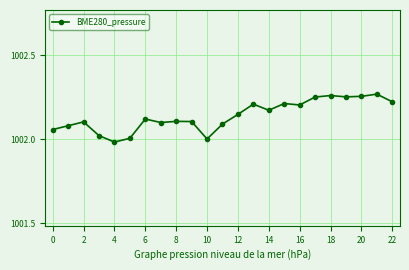

How many data points does each series have?

23